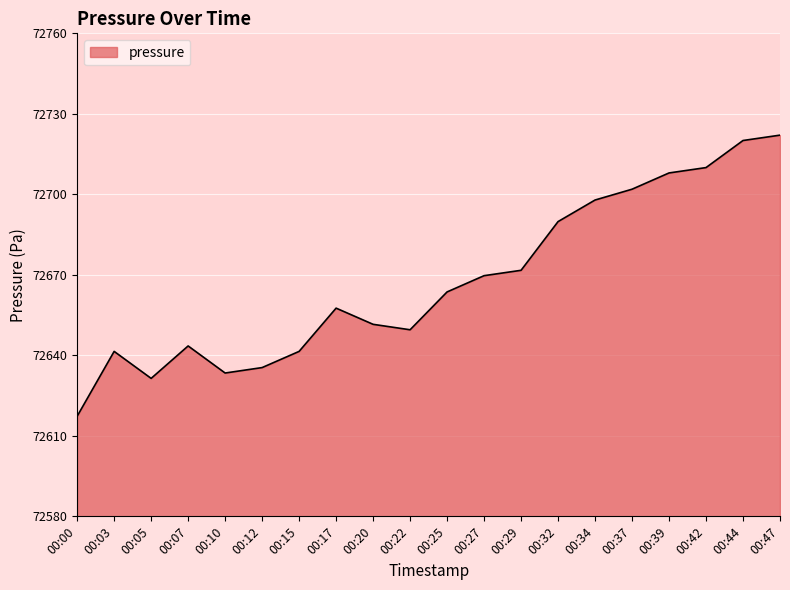

Reading right to left, transcribe all the data shown in this chart.

00:47=72722.1	00:44=72720.1	00:42=72710.0	00:39=72708.0	00:37=72701.9	00:34=72697.9	00:32=72689.8	00:29=72671.7	00:27=72669.7	00:25=72663.6	00:22=72649.5	00:20=72651.6	00:17=72657.6	00:15=72641.5	00:12=72635.4	00:10=72633.4	00:07=72643.5	00:05=72631.4	00:03=72641.5	00:00=72617.3